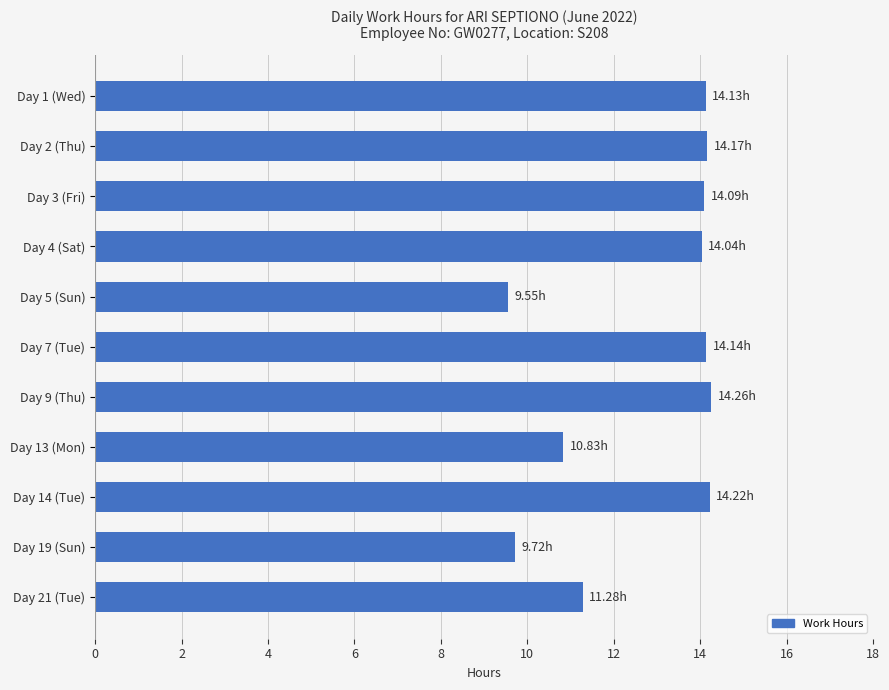

What is the difference between the maximum and minimum values?

4.7